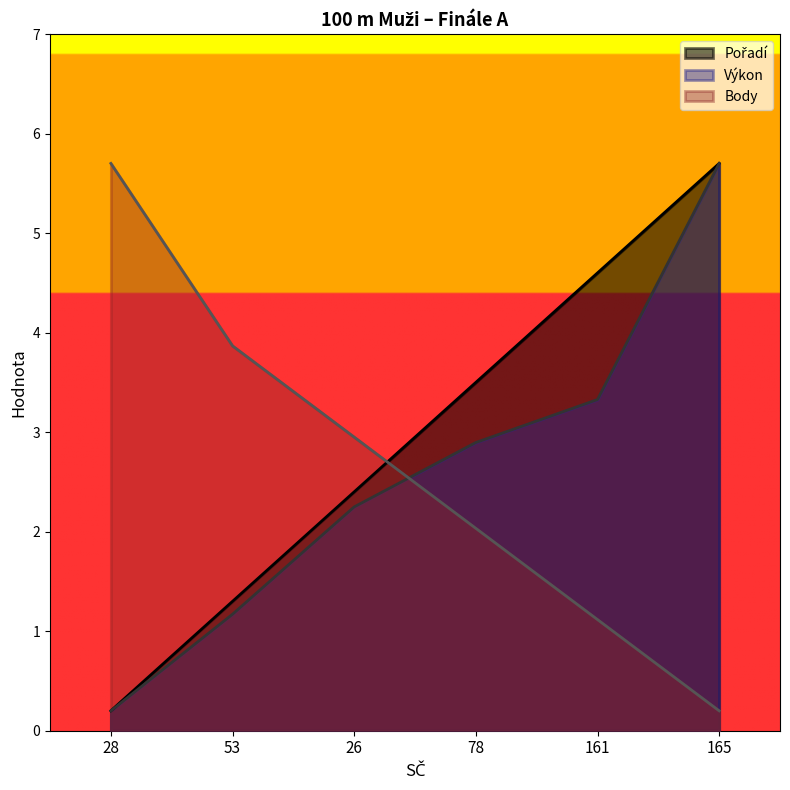

What is the sum of all Body values?

15.9